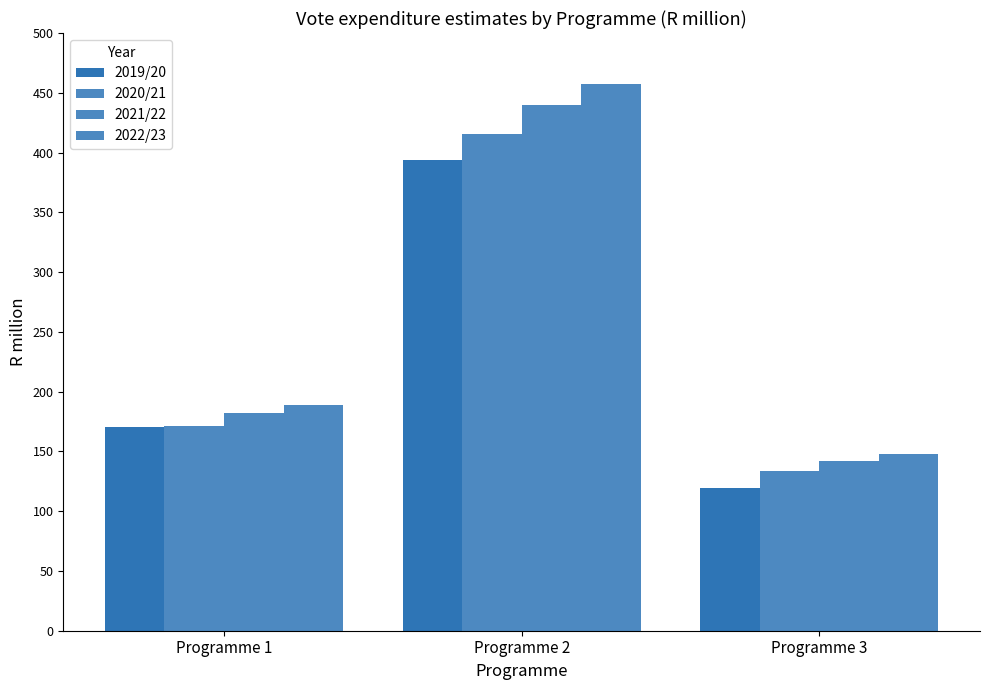

The value of 2019/20 at Programme 1 is 264.9. True or false?

False